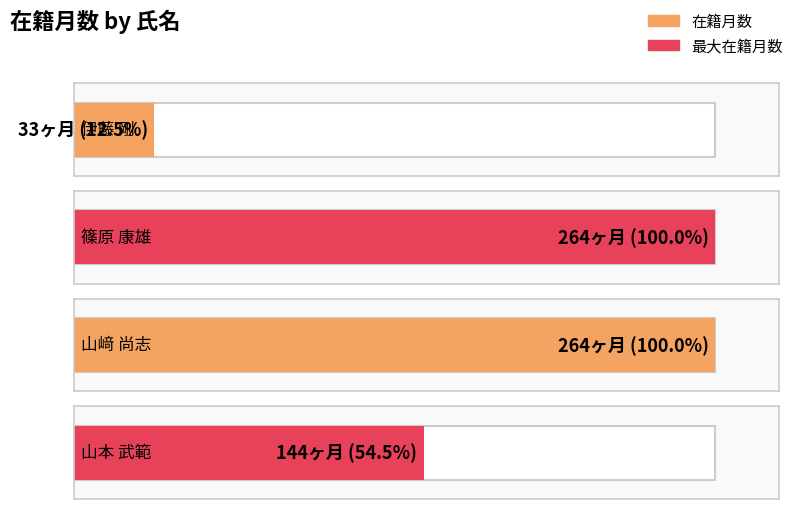

What is the difference between the maximum and minimum values?

231